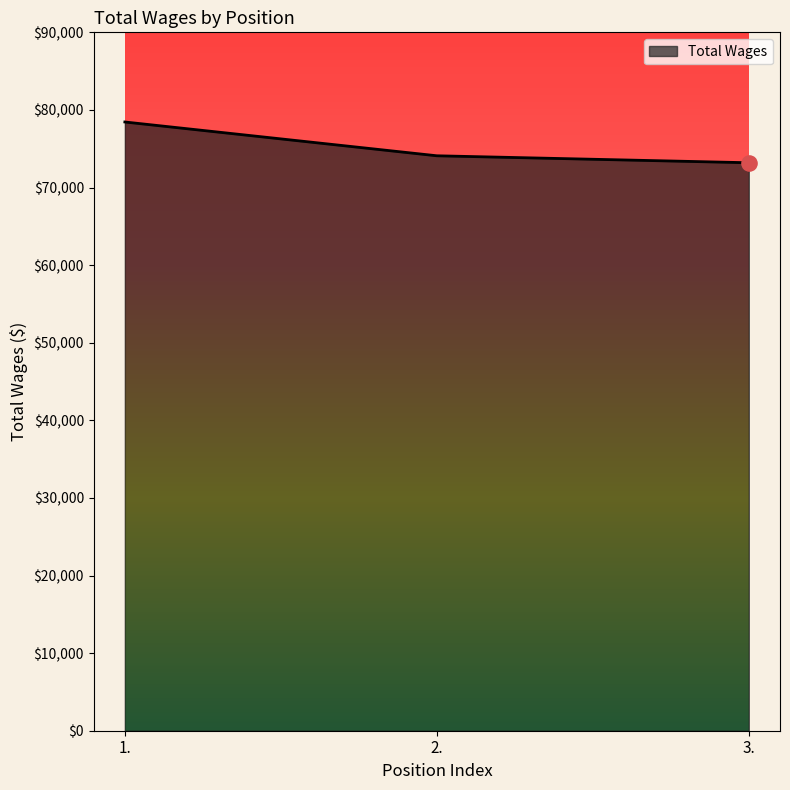

Between 3. and 1., which is larger?

1.